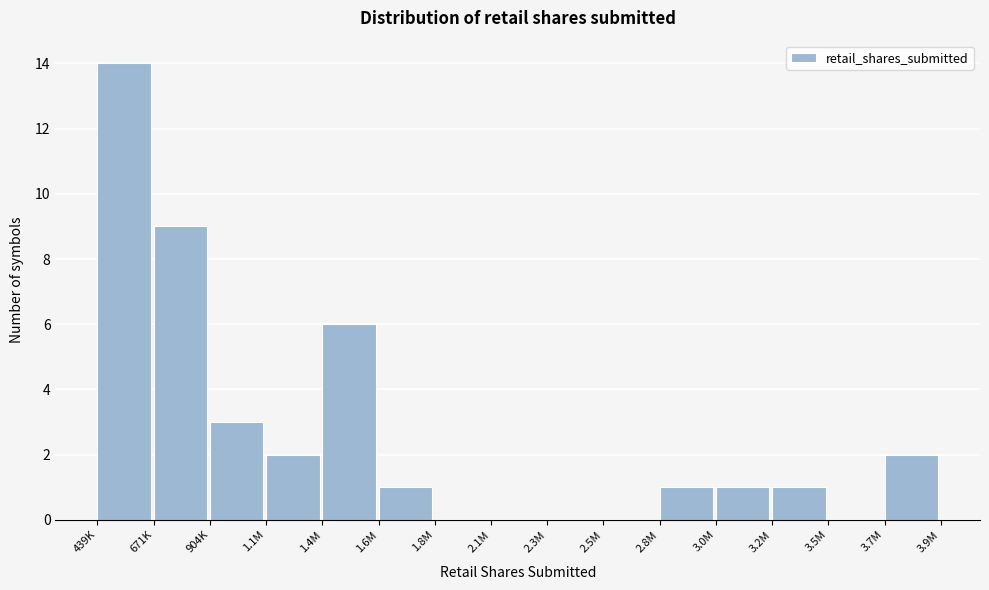

Reading right to left, transcribe all the data shown in this chart.

3.7M=2	3.5M=0	3.2M=1	3.0M=1	2.8M=1	2.5M=0	2.3M=0	2.1M=0	1.8M=0	1.6M=1	1.4M=6	1.1M=2	904K=3	671K=9	439K=14